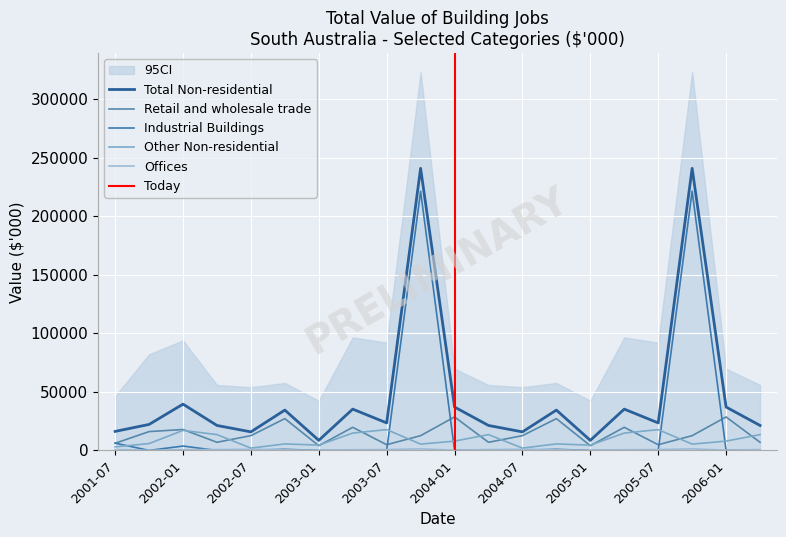

Reading left to right, extract all data points from this chart.

Total Non-residential: 16300	22260	39594	21389	15909	34527	8666	35345	23568	241027	37121	21389	15909	34527	8666	35345	23568	241027	37121	21389
Retail and wholesale trade: 6160	16142	17936	7015	12677	27228	4075	19812	4940	12659	28671	7015	12677	27228	4075	19812	4940	12659	28671	7015
Industrial Buildings: 6260	64	3800	0	147	1005	0	0	50	221500	180	0	147	1005	0	0	50	221500	180	0
Other Non-residential: 3100	5914	17188	13574	2045	5618	4591	14880	17836	5452	8005	13574	2045	5618	4591	14880	17836	5452	8005	13574
Offices: 781	140	670	800	1040	675	0	653	742	1415	265	800	1040	675	0	653	742	1415	265	800